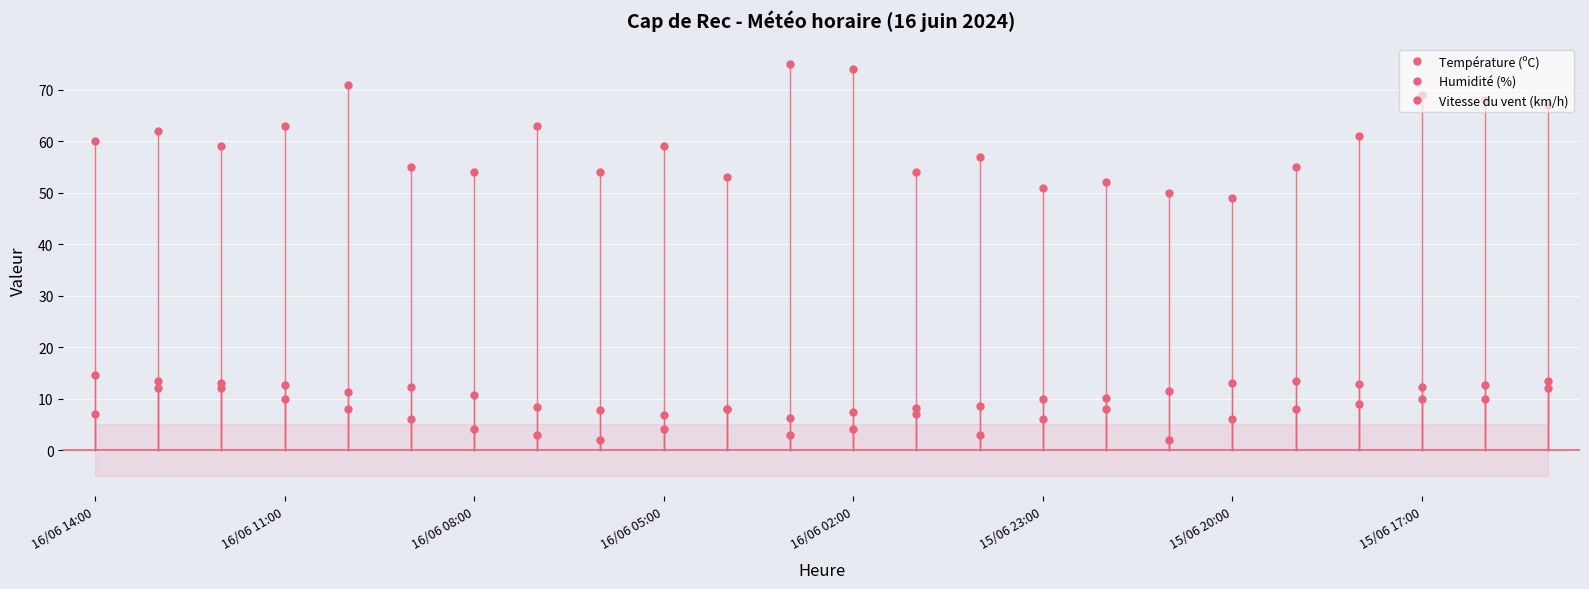

Where is the first local minimum for Température (ºC)?

16/06 02:00